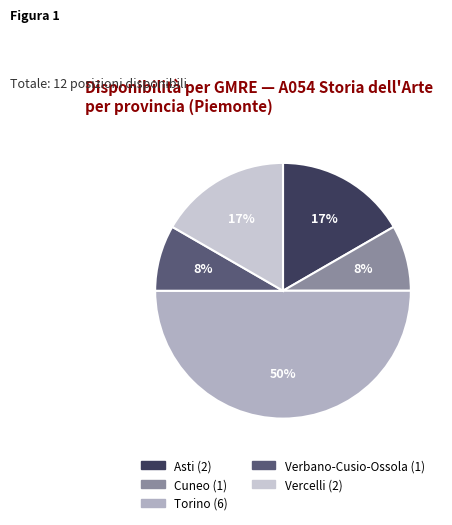

To the nearest percent, what is the combined percentage of Verbano-Cusio-Ossola and Asti?

25%